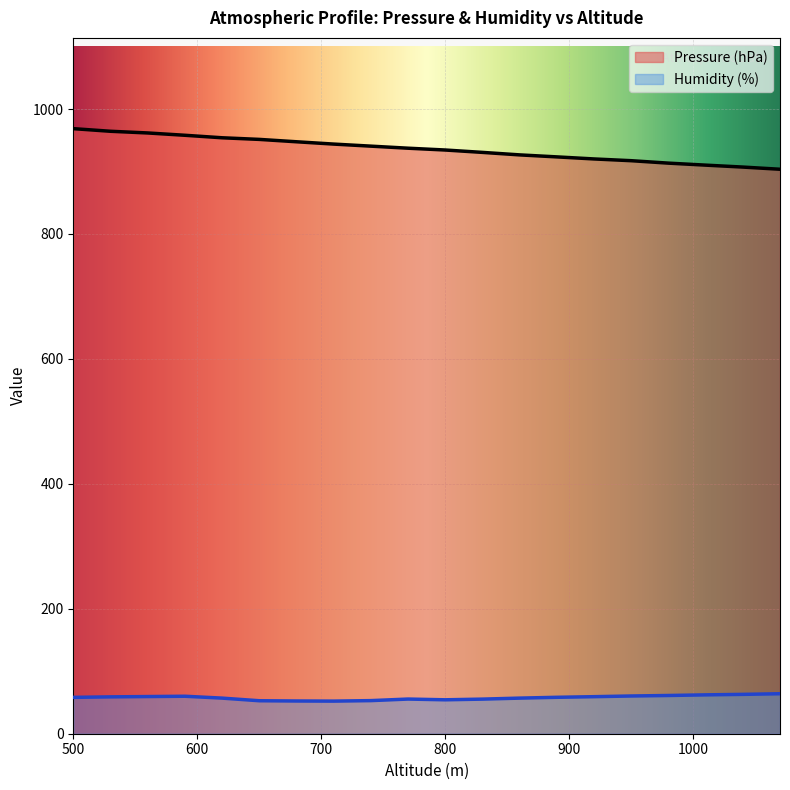

What is the spread (max minus min) of values at 890?

865.1